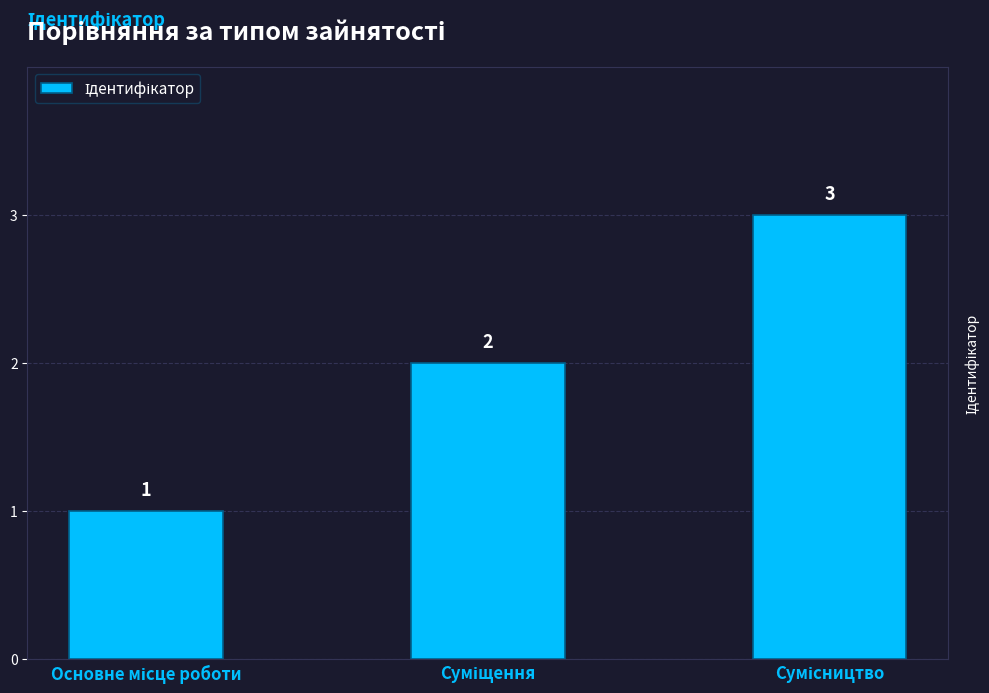

How many values are between 1 and 3?

3